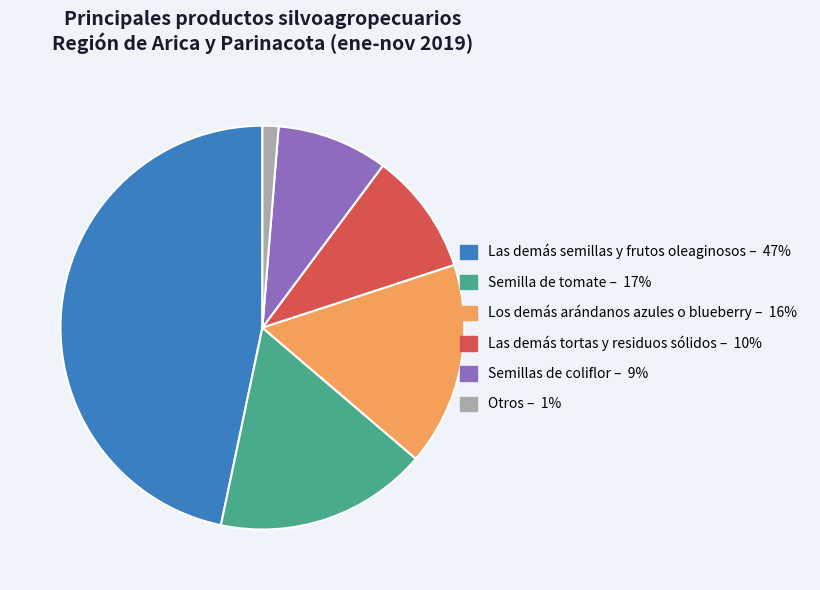

Does Las demás semillas y frutos oleaginosos account for over 50% of the chart?

No